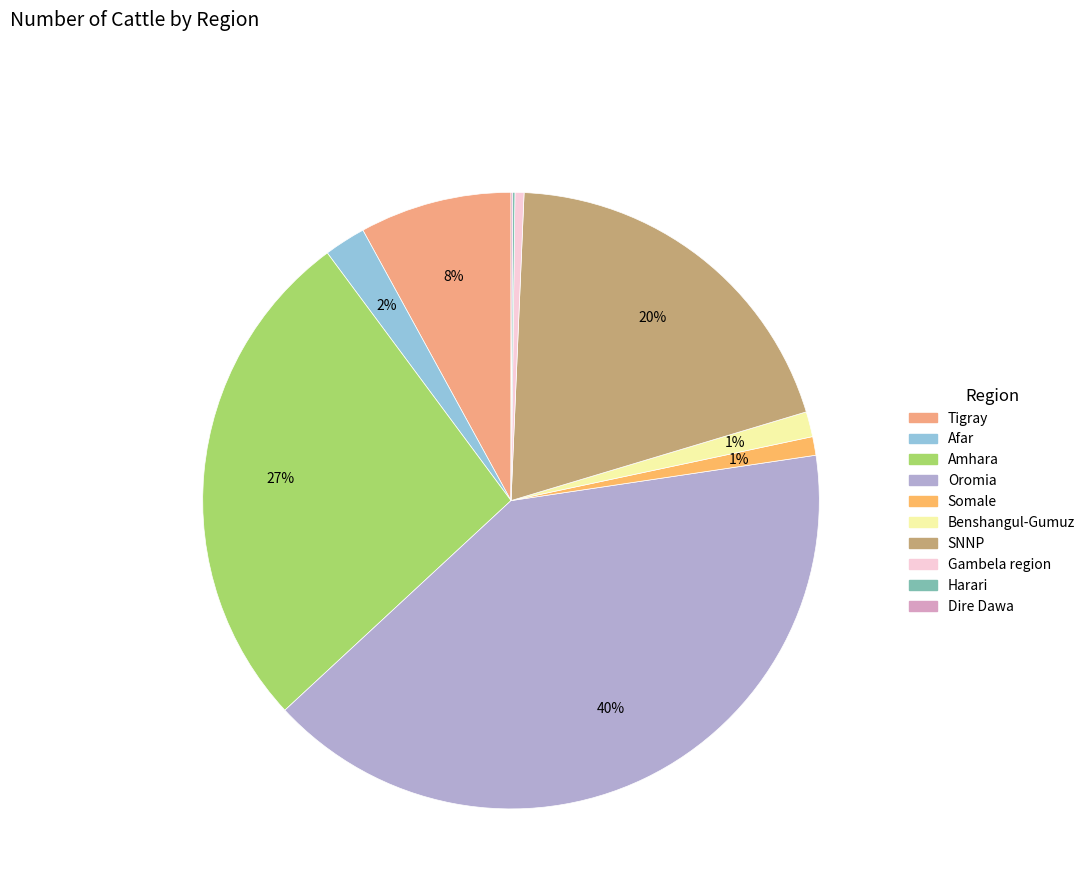

What is the smallest slice in the pie chart?

Dire Dawa